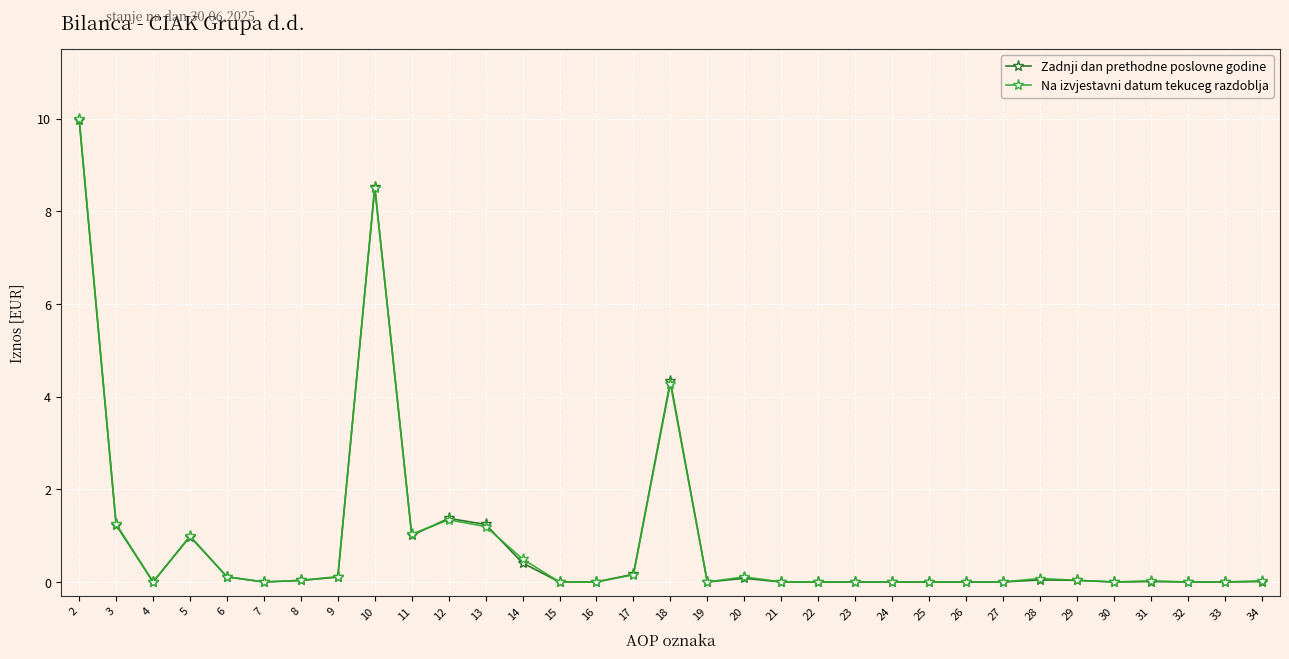

What is the average value of the Zadnji dan prethodne poslovne godine series?

0.9